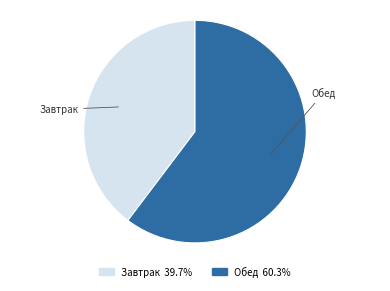

Rank the categories by value from lowest to highest.

Завтрак, Обед